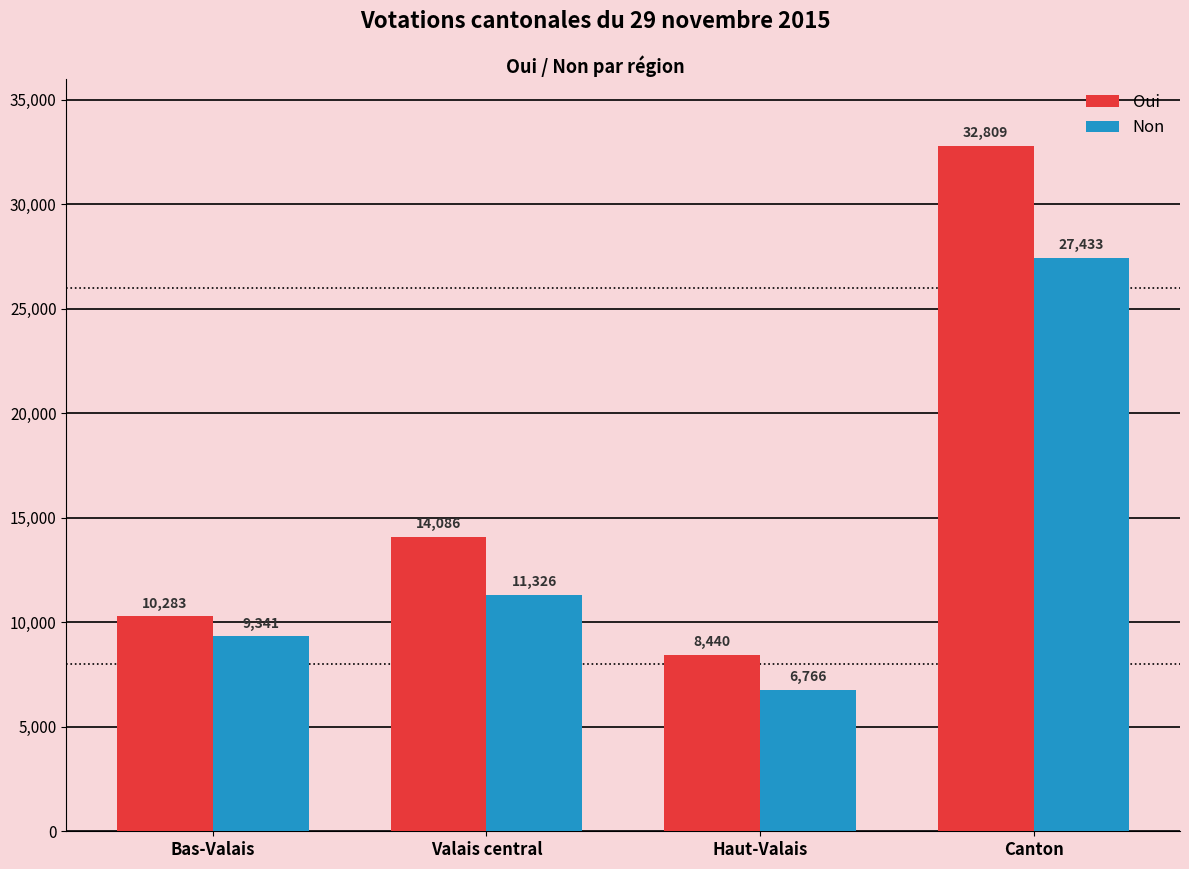

At which category is the sum across all series the highest?

Canton